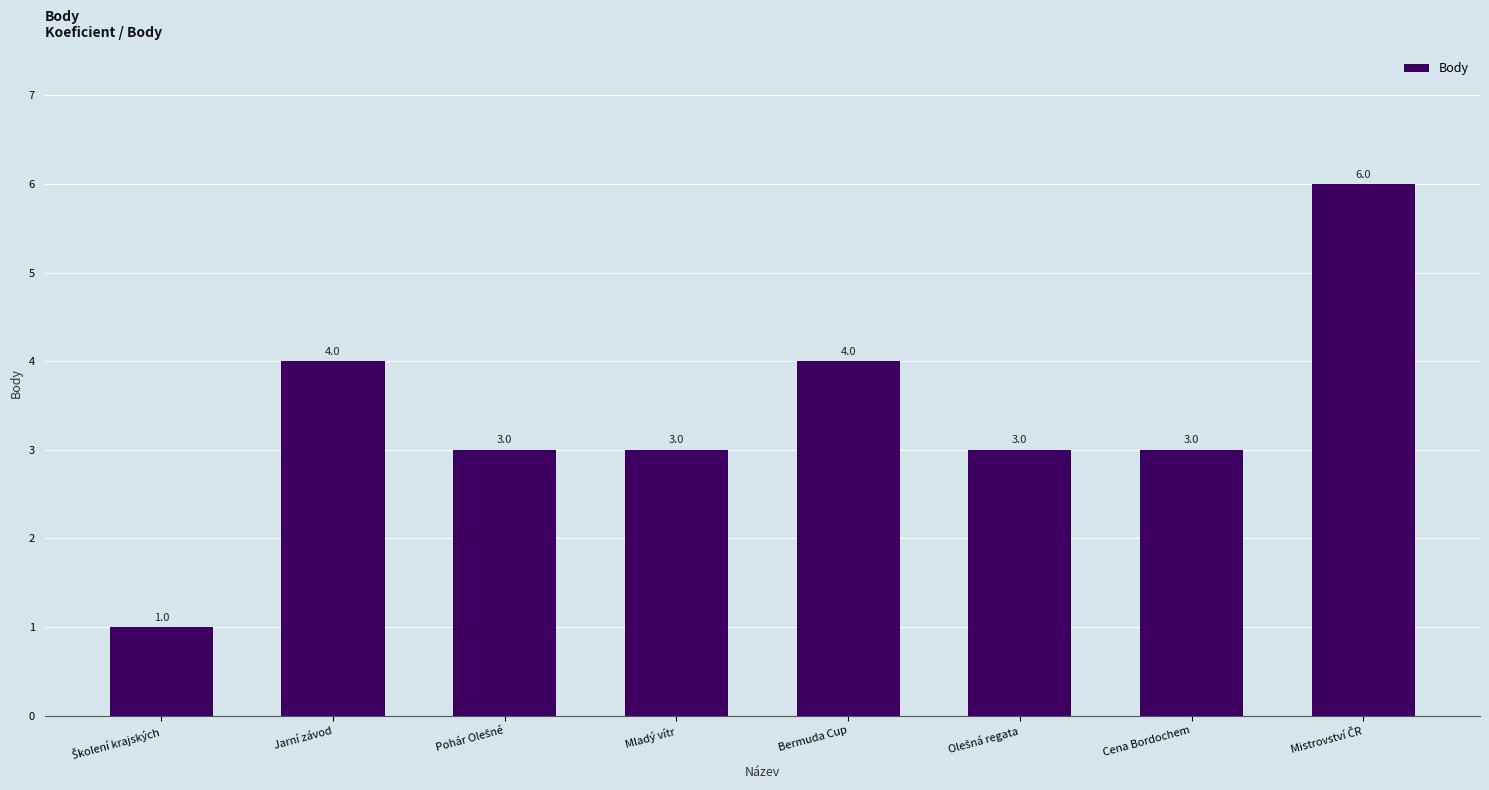

The value at Bermuda Cup is 3. True or false?

False